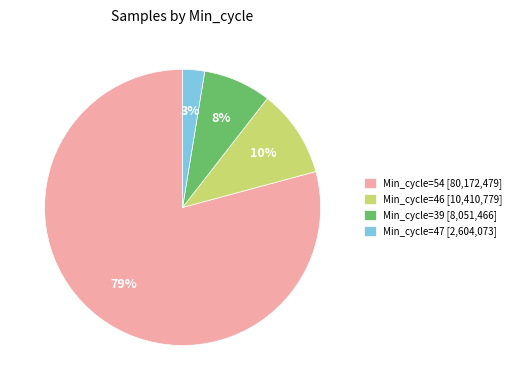

Combined, do Min_cycle=46 [10,410,779] and Min_cycle=39 [8,051,466] account for over 50%?

No